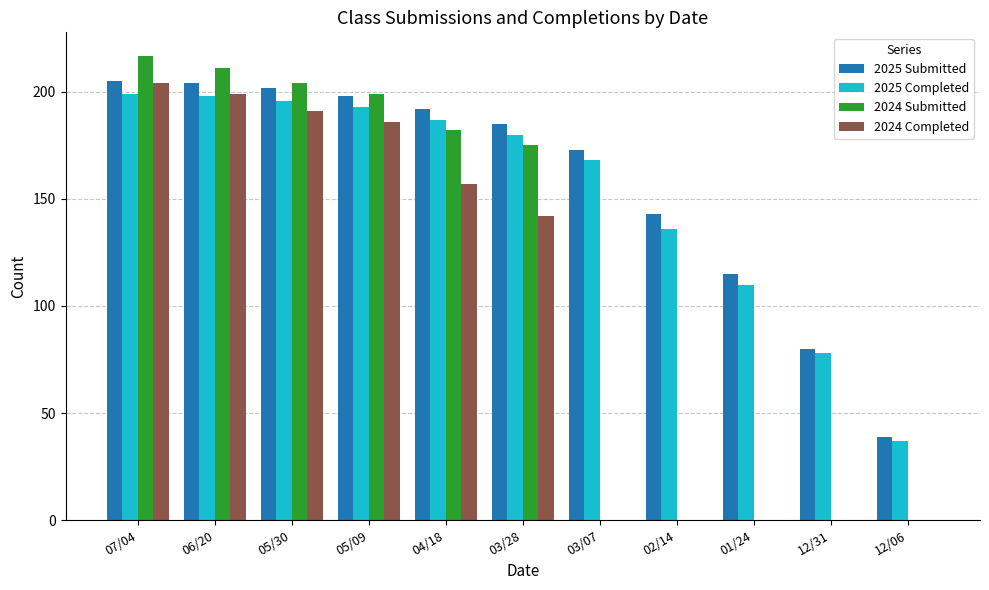

The 2025 Completed series shows 271 at 03/28. True or false?

False